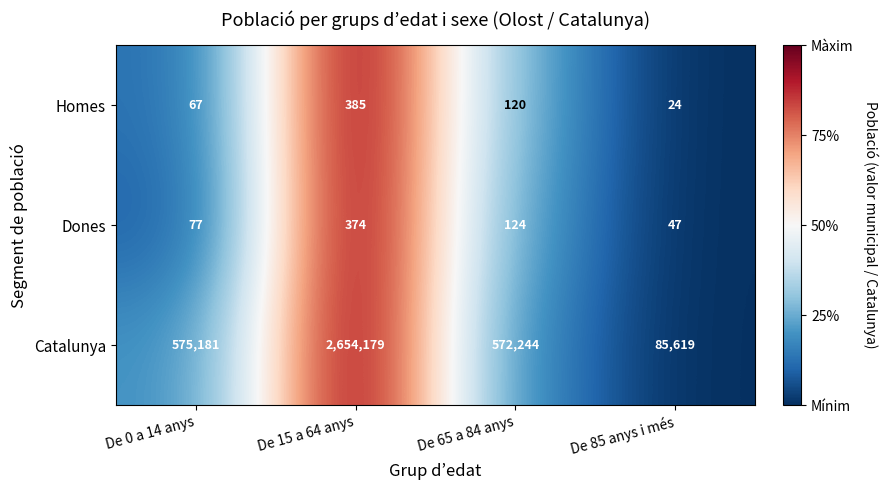

The Catalunya series shows 45878 at De 85 anys i més. True or false?

False